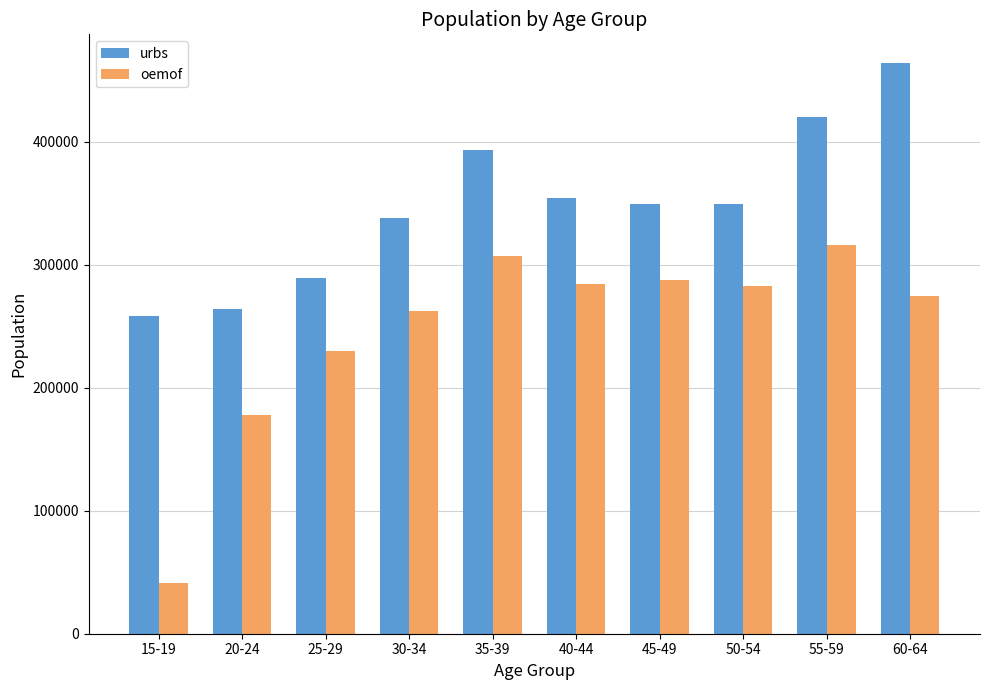

At which label is urbs closest to 361432?

40-44